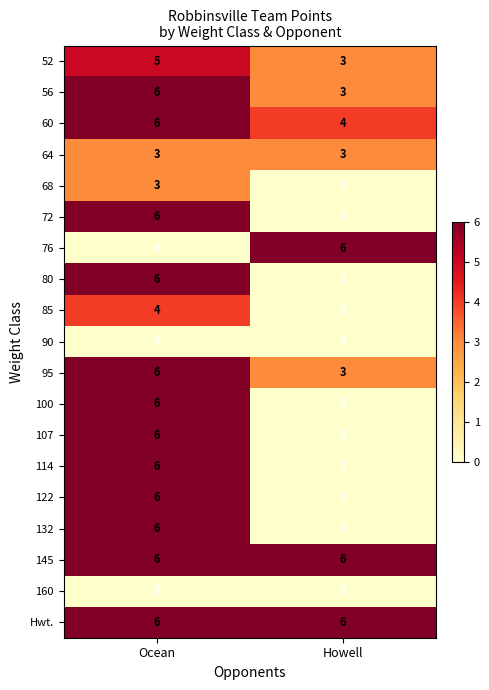

What is the spread (max minus min) of values at Howell?

6